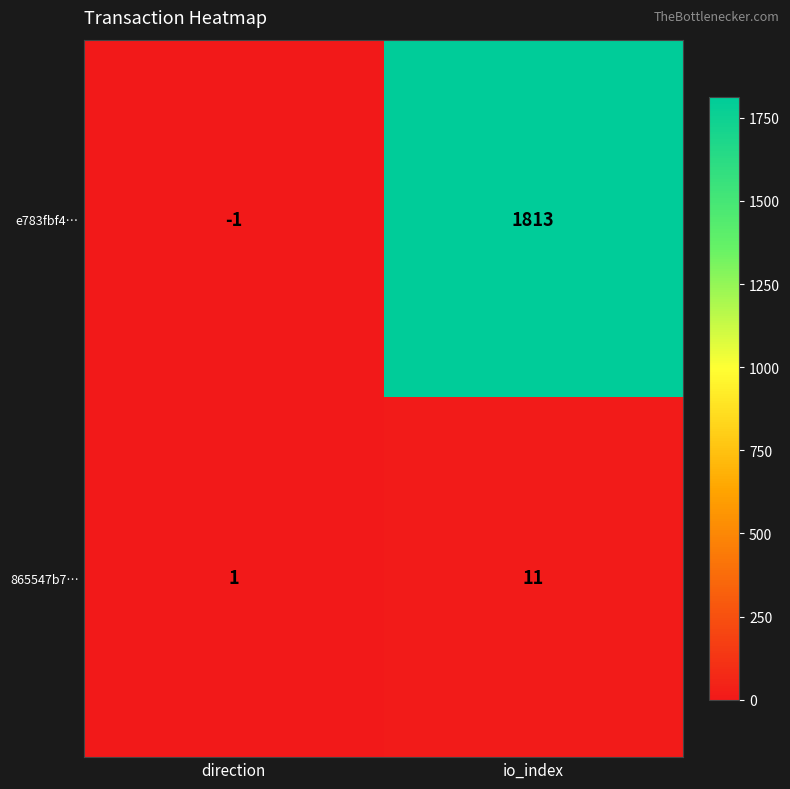

Rank the series by their average value, from highest to lowest.

e783fbf4…, 865547b7…